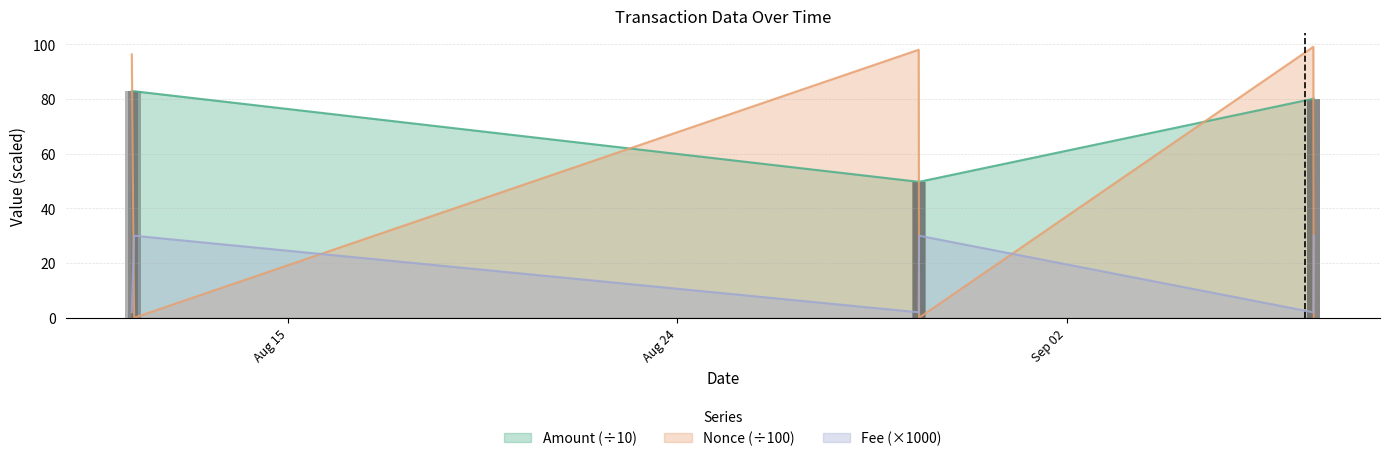

The value of Fee at 2022-08-29 14:06:00 is 52.8. True or false?

False